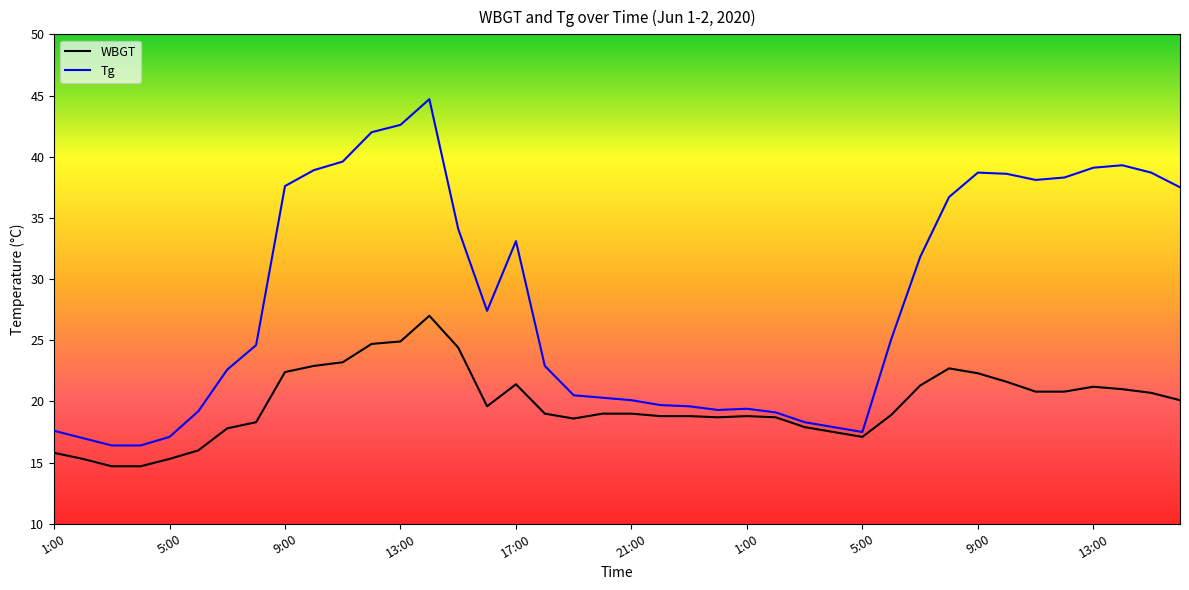

Which series has the largest total across all categories?

Tg